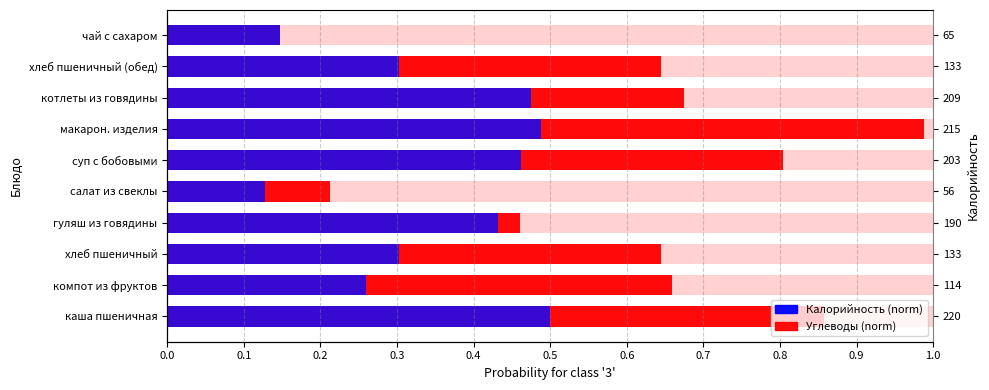

Which series has the largest range (max minus min)?

Углеводы (norm)